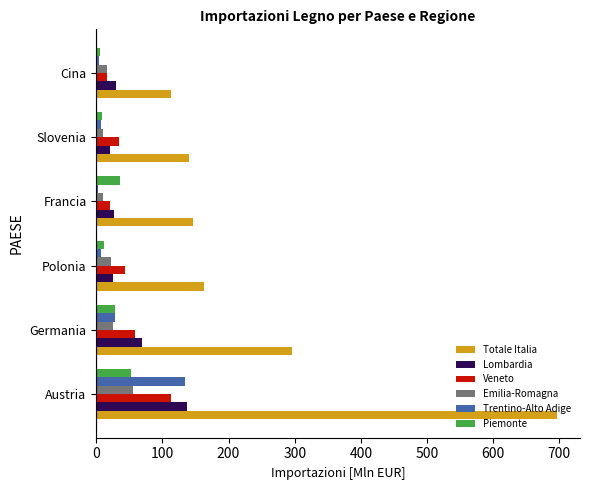

Count the number of data series in this chart.

6